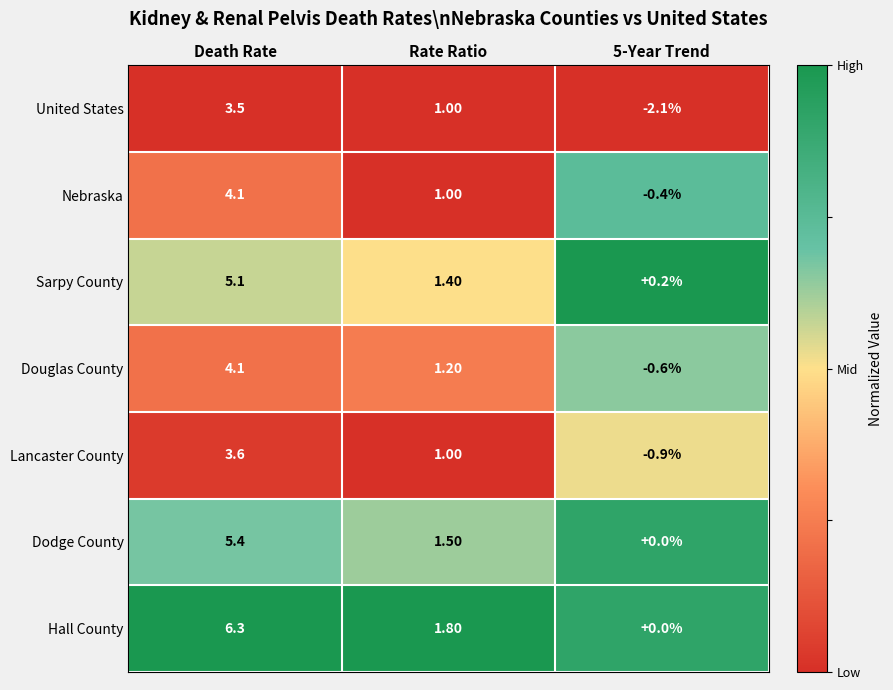

At which category is the sum across all series the highest?

Death Rate